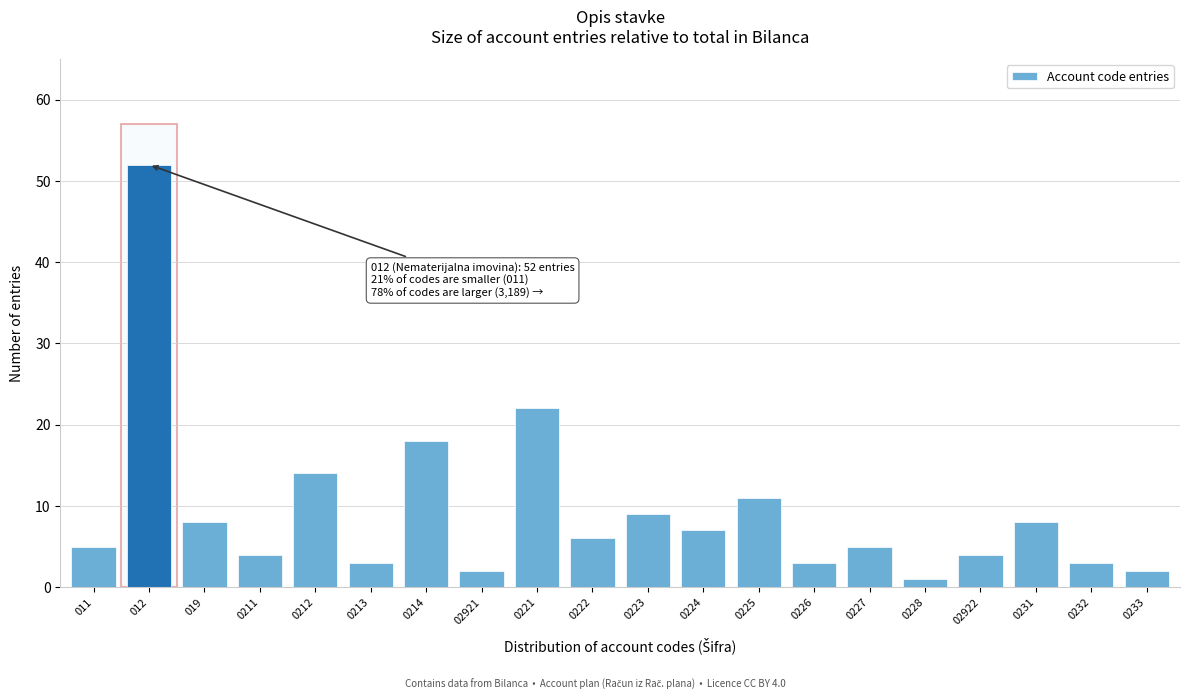

Reading right to left, what are all the values shown in this chart?

2	3	8	4	1	5	3	11	7	9	6	22	2	18	3	14	4	8	52	5